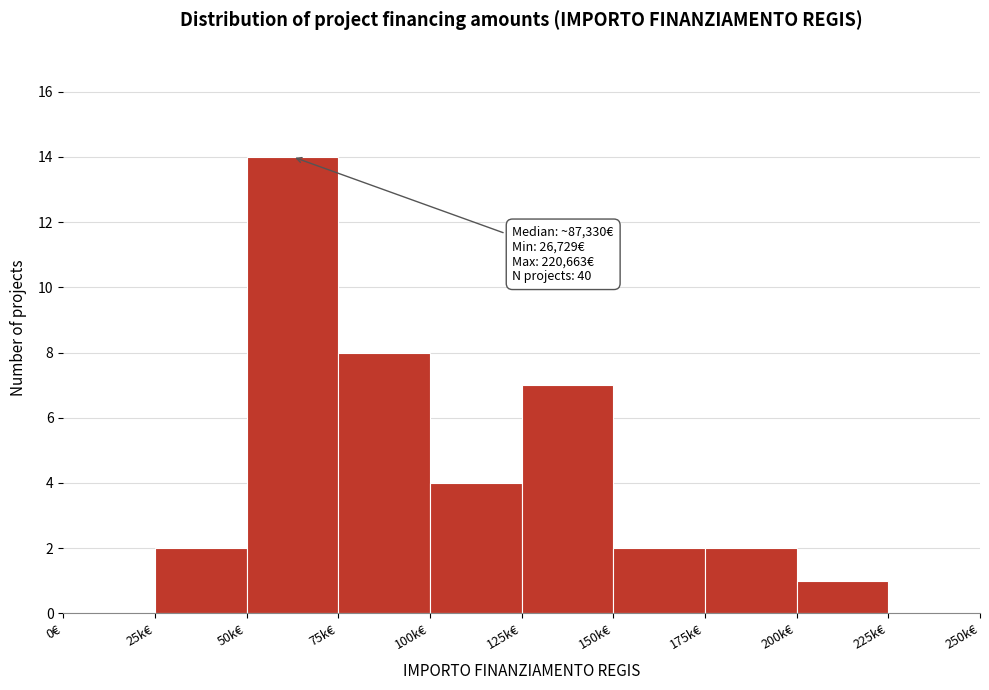

Reading right to left, list all the values displayed in this chart.

225k€=0	200k€=1	175k€=2	150k€=2	125k€=7	100k€=4	75k€=8	50k€=14	25k€=2	0€=0